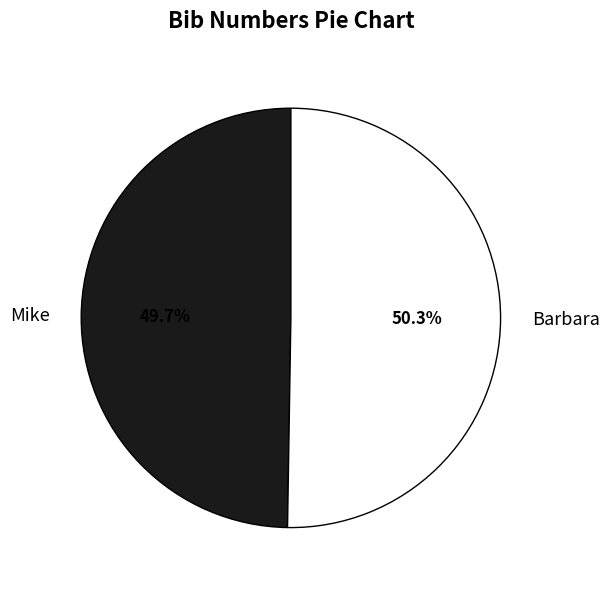

To the nearest percent, what is the difference between the largest and smallest slice percentages?

1%